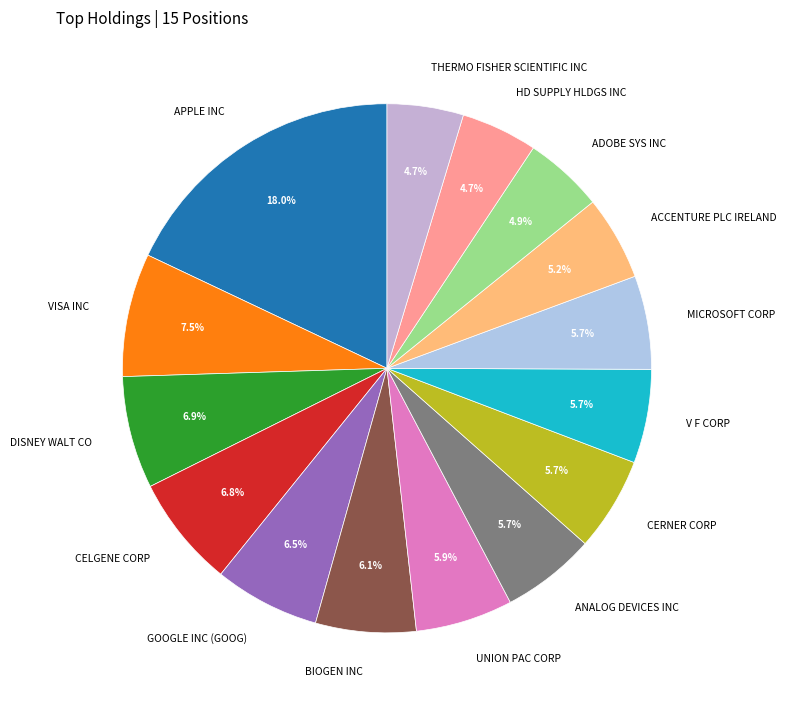

True or false: THERMO FISHER SCIENTIFIC INC accounts for 19% of the total.

False